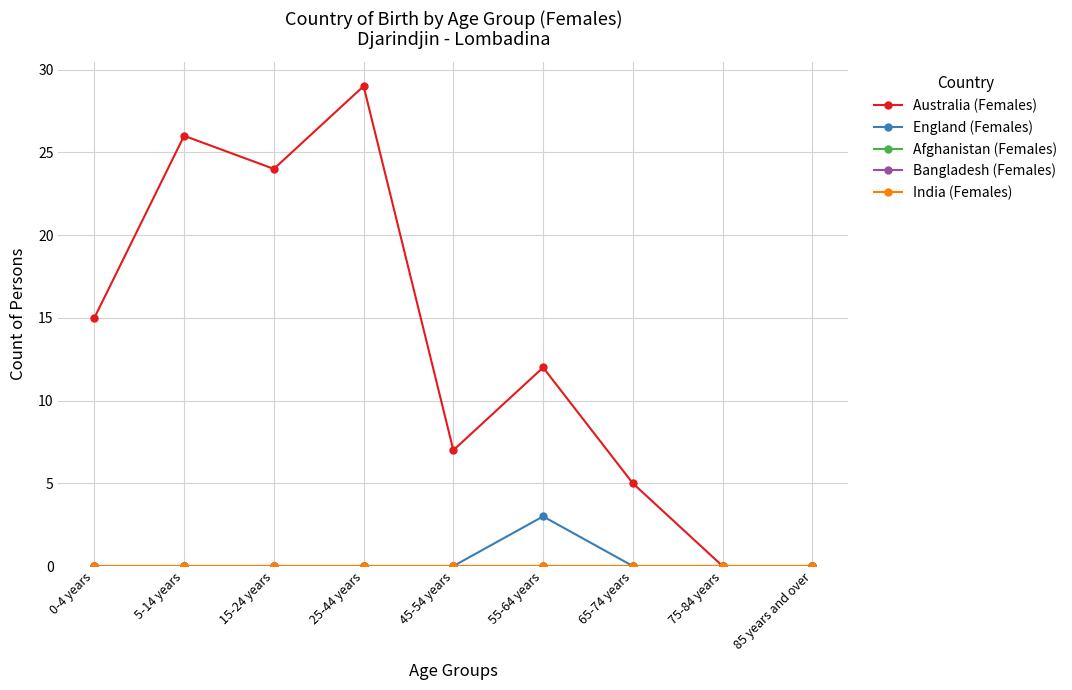

True or false: India (Females) and England (Females) intersect in this chart.

False